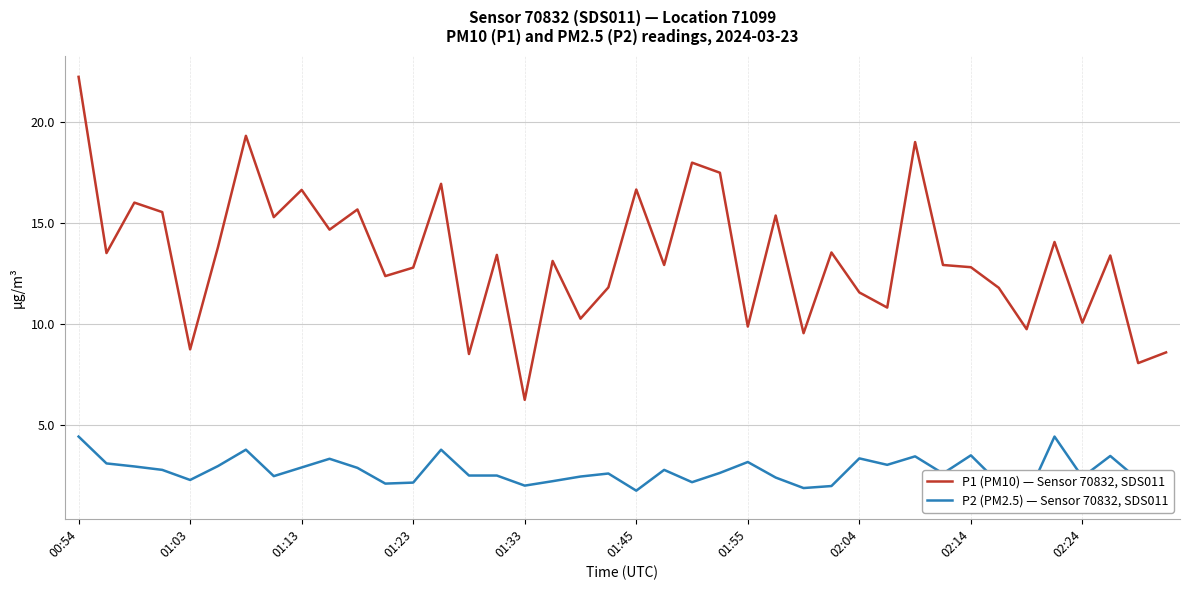

What is the sum of the P1 (PM10) — Sensor 70832, SDS011 values at 28 and 10?

27.2